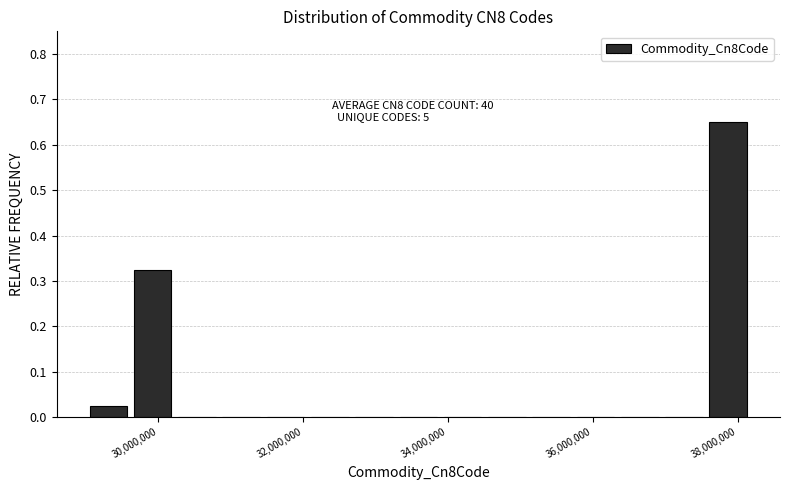

Around what value on the x-axis is the tallest bar? Give the approximate position of its centre, as read against the axis.

37800000